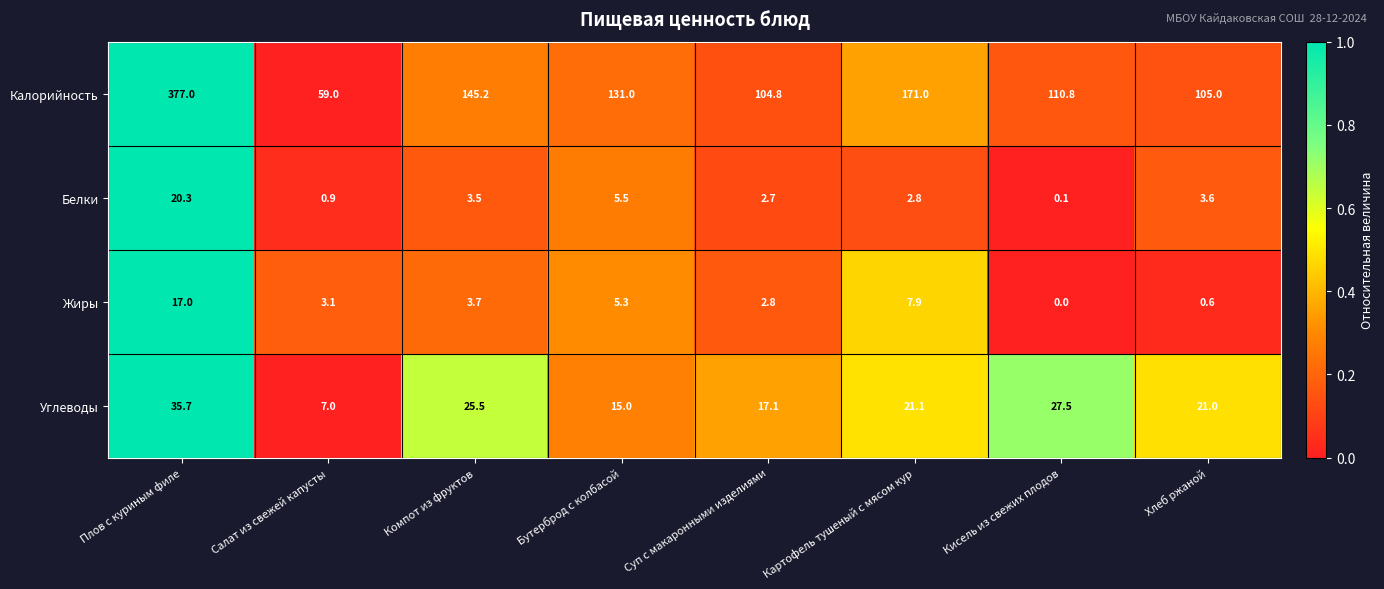

Which series has the largest range (max minus min)?

Калорийность